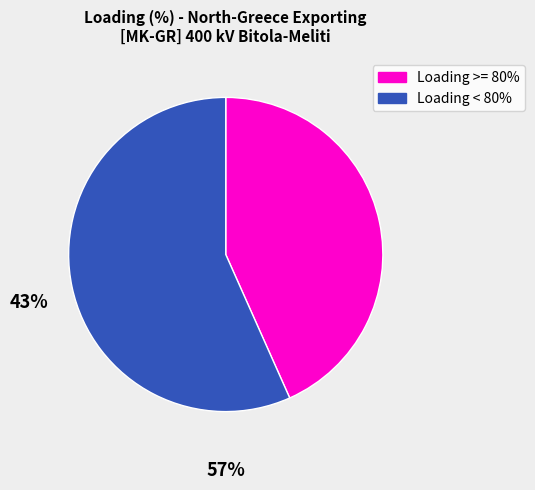

Count the number of slices in the pie.

2